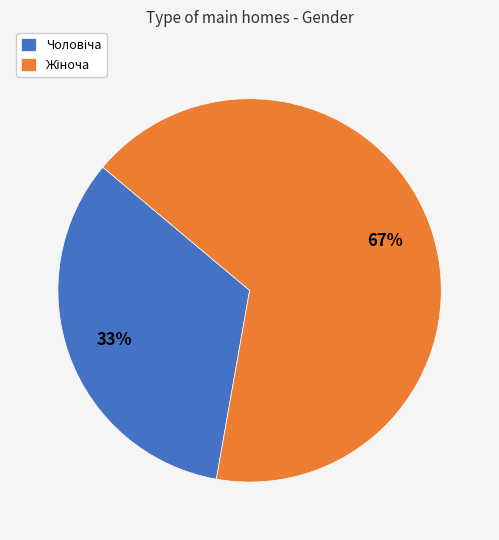

Is there any slice that represents more than half of the pie?

Yes